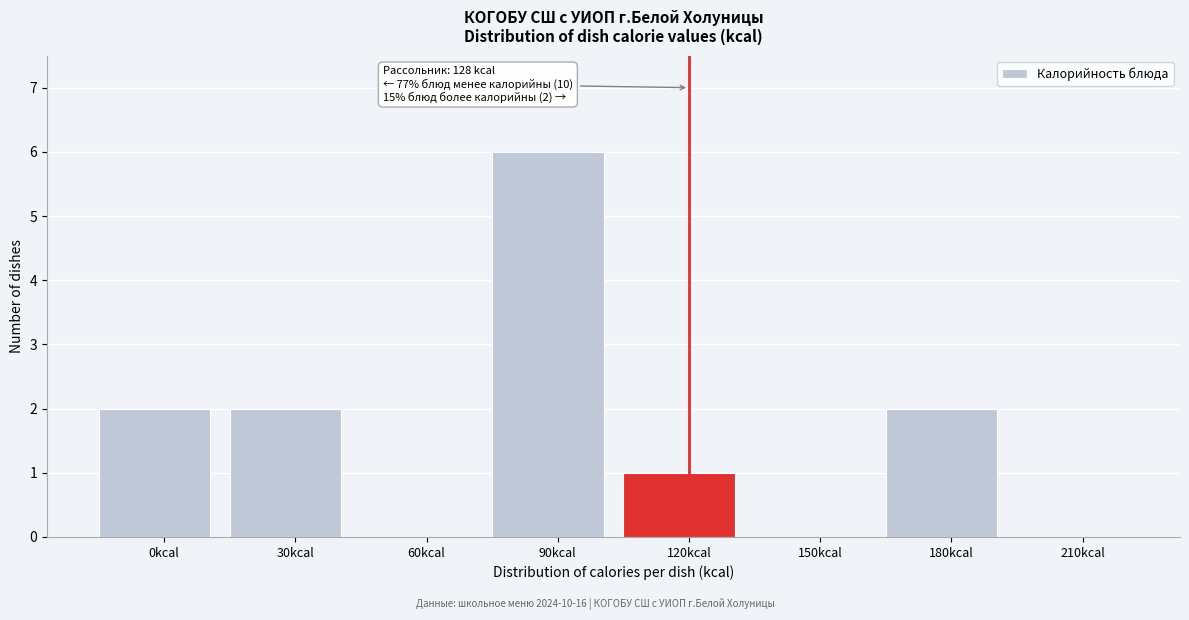

Reading right to left, list all the values displayed in this chart.

210kcal=0	180kcal=2	150kcal=0	120kcal=1	90kcal=6	60kcal=0	30kcal=2	0kcal=2